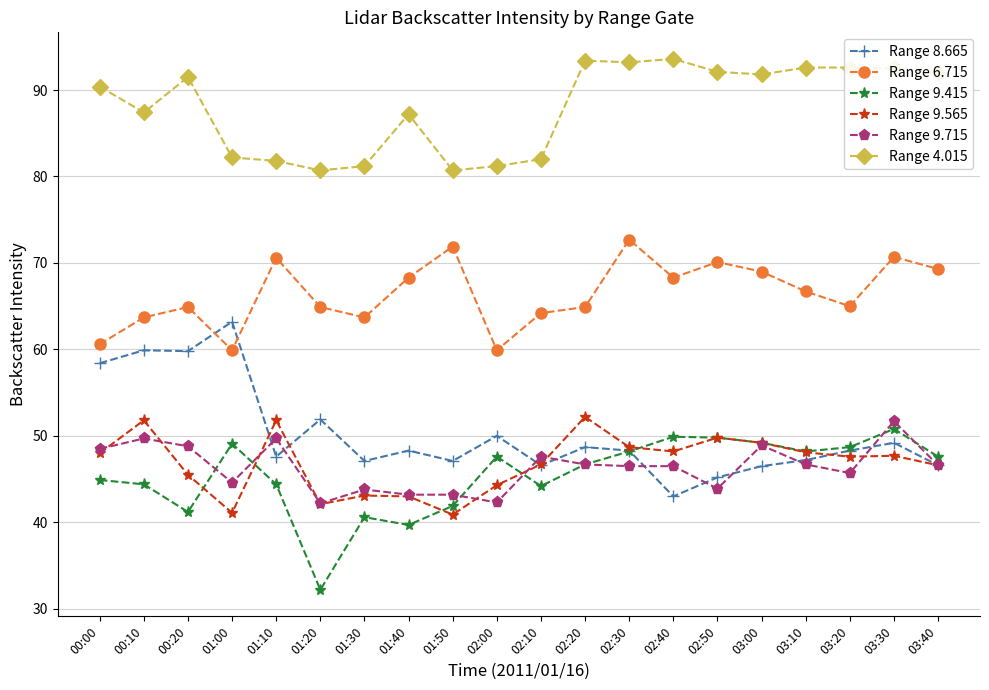

Read the Range 4.015 value at 02:20.

93.4